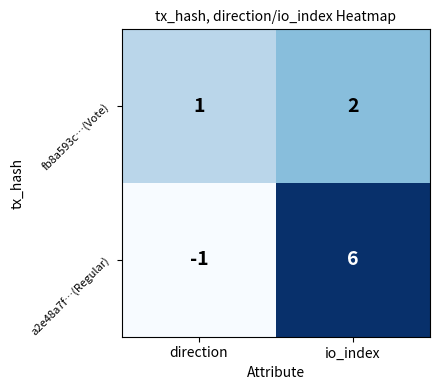

Is the value of fb8a593c…(Vote) at io_index greater than the value of a2e48a7f…(Regular) at direction?

Yes